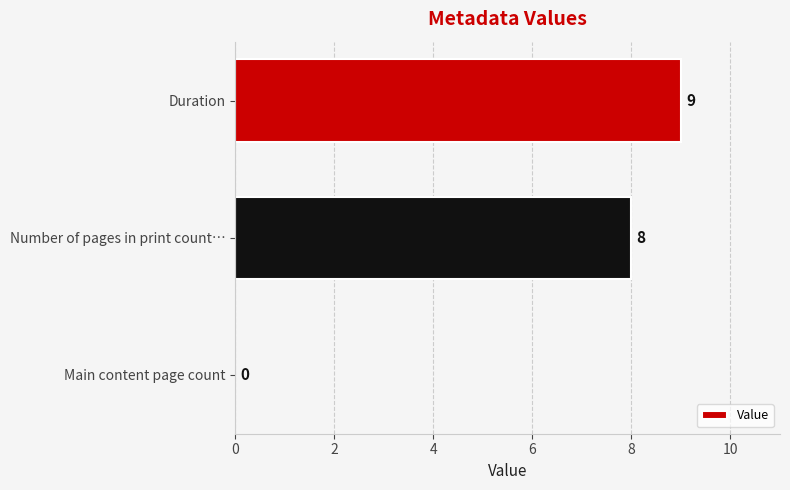

What is the sum of all values?

17